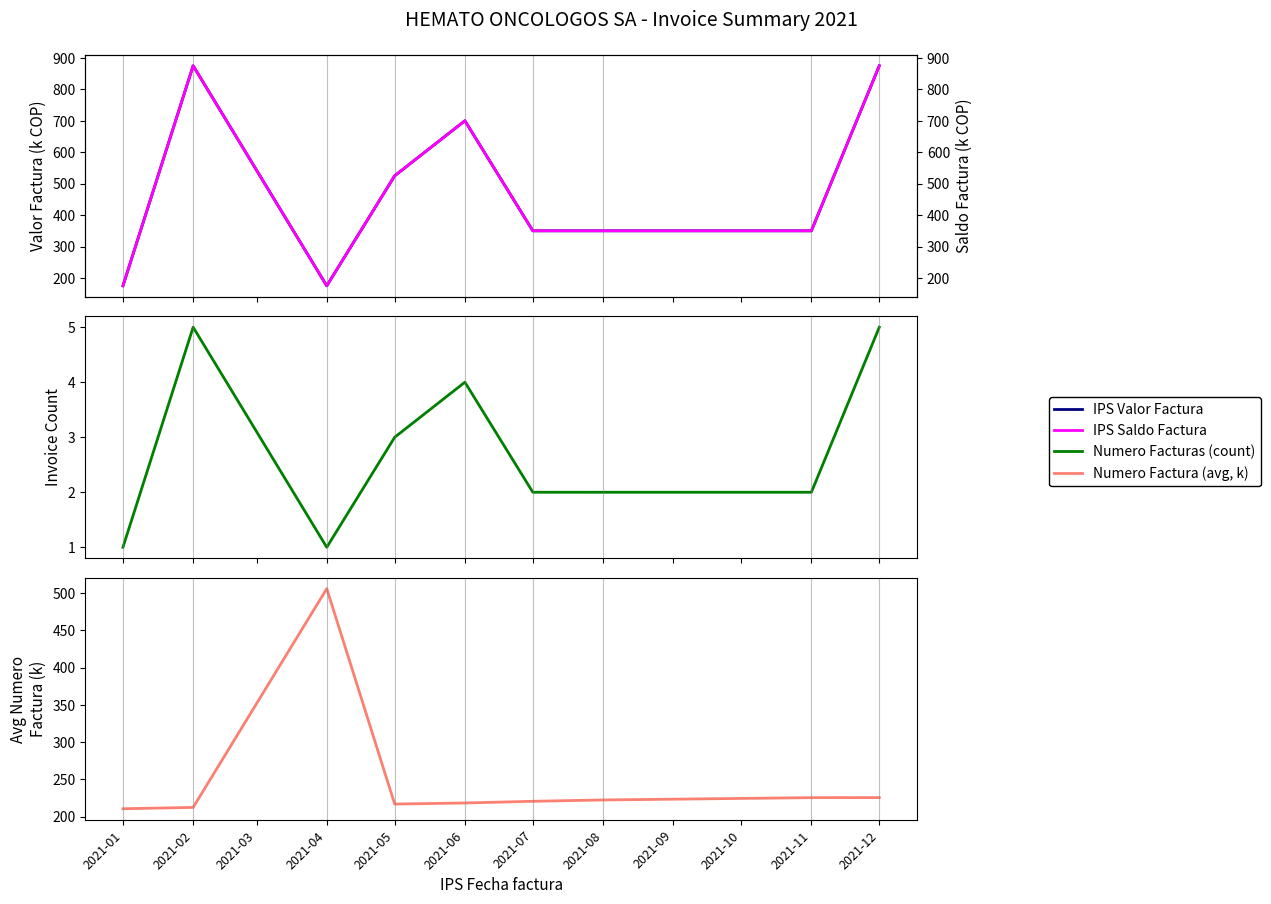

Is it true that IPS Valor Factura equals 875.0 at 2021-02?

True